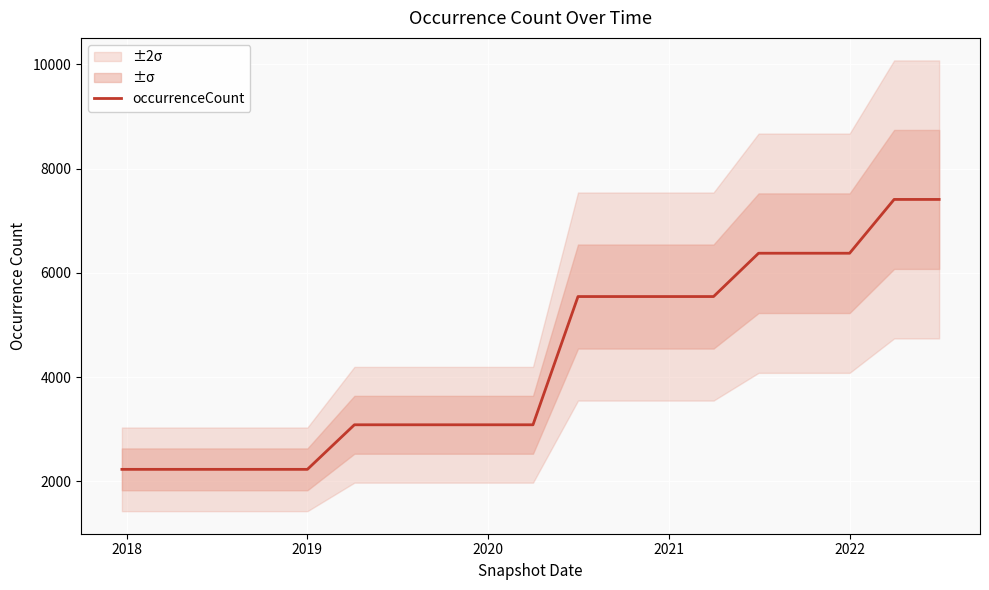

How many series are shown in this chart?

1